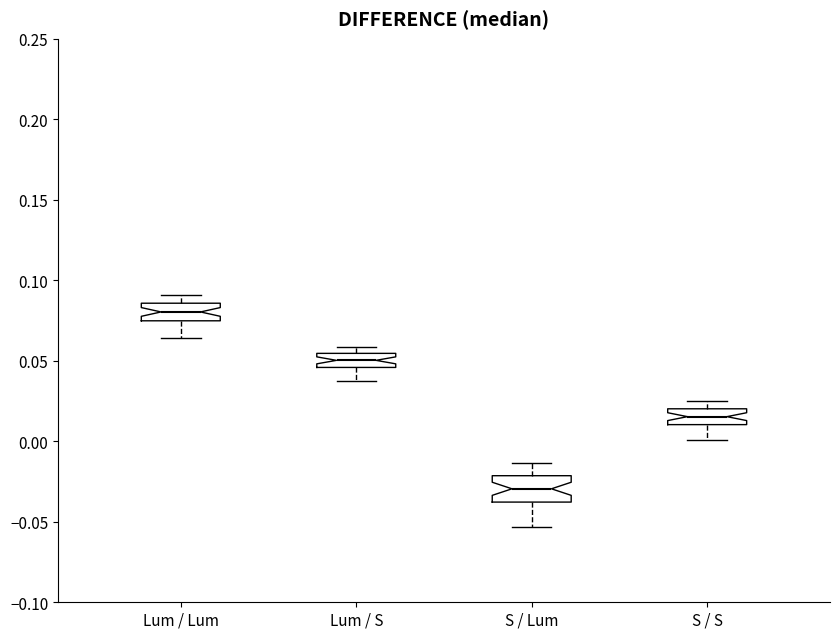

Reading left to right, transcribe this box plot: for each box, give where its median line is, the range the box spans, and where its two whiskers end, as read against the y-axis. The values are not printed on the chart, so give them approximately, as read against the axis.

Lum / Lum: median 0.080, box 0.075 to 0.085, whiskers 0.065 to 0.090
Lum / S: median 0.050, box 0.045 to 0.055, whiskers 0.040 to 0.060
S / Lum: median -0.030, box -0.040 to -0.020, whiskers -0.055 to -0.015
S / S: median 0.015, box 0.010 to 0.020, whiskers 0.000 to 0.025